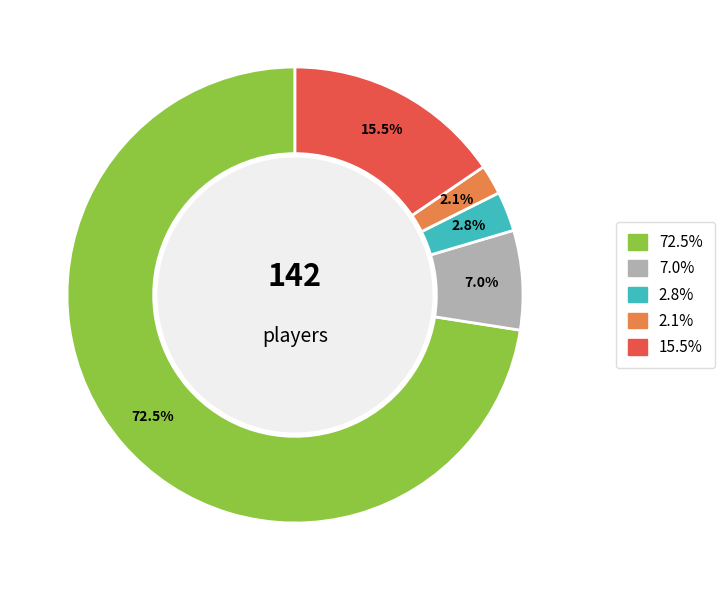

Does any single category account for the majority?

Yes